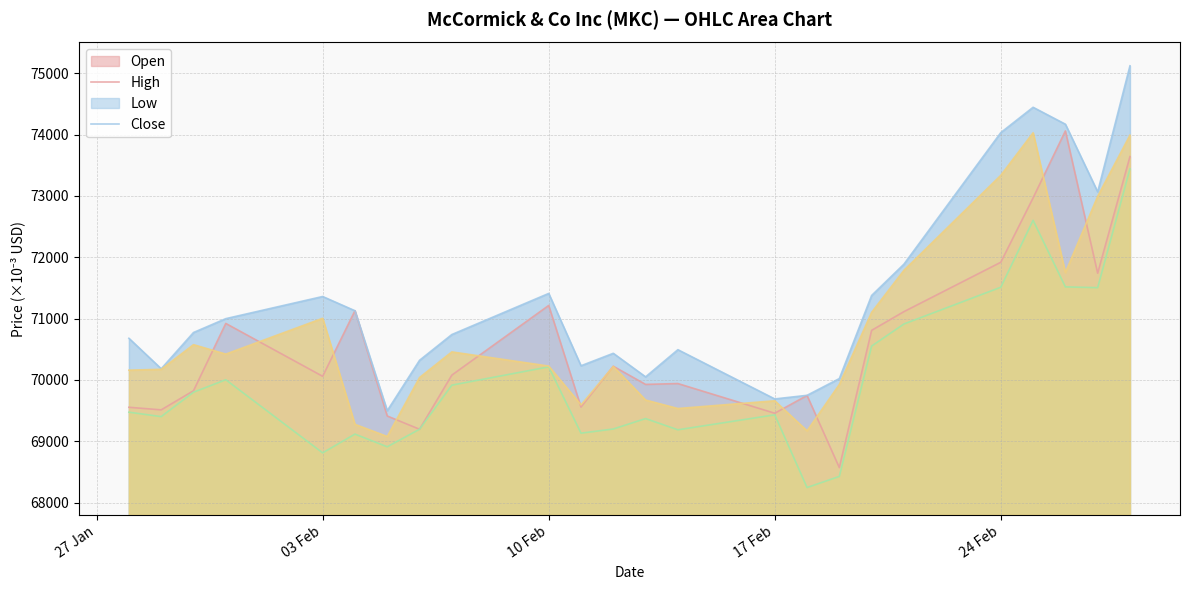

What are all the series names shown in the legend?

Open, High, Low, Close